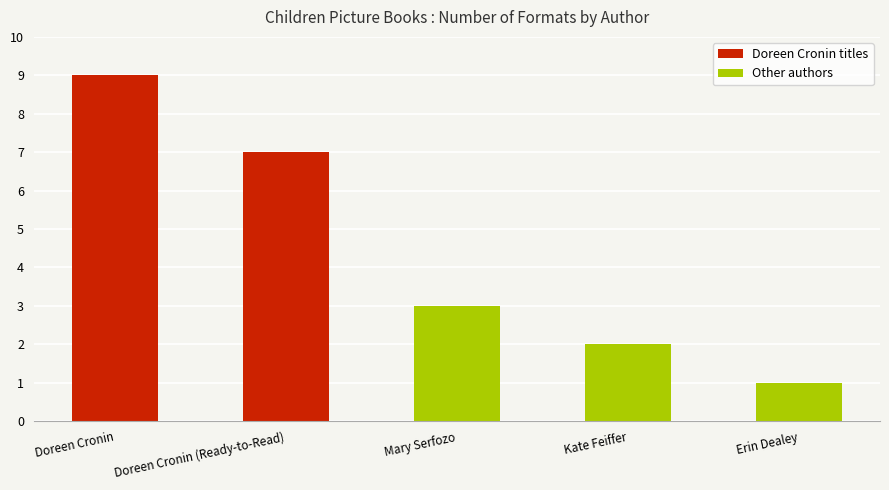

How many categories are shown in the chart?

5